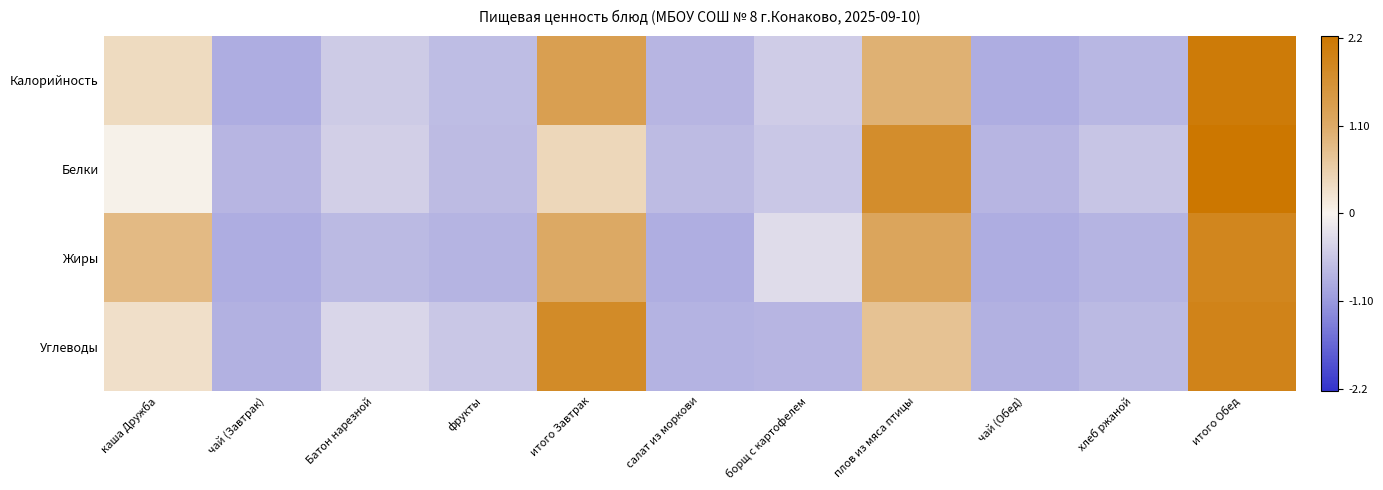

What is the total value across all series at фрукты?

-2.7